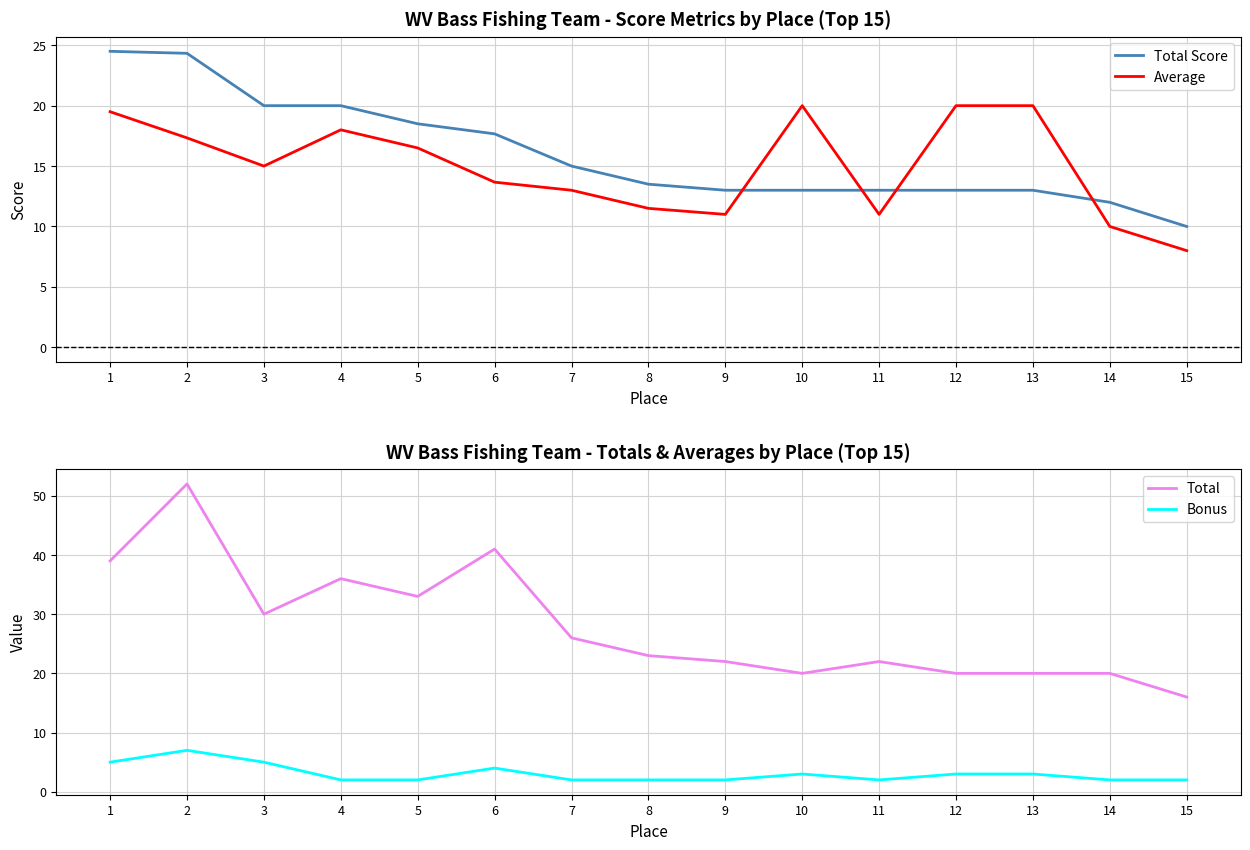

In Total, how many points are lower than both neighbors (excluding endpoints)?

3